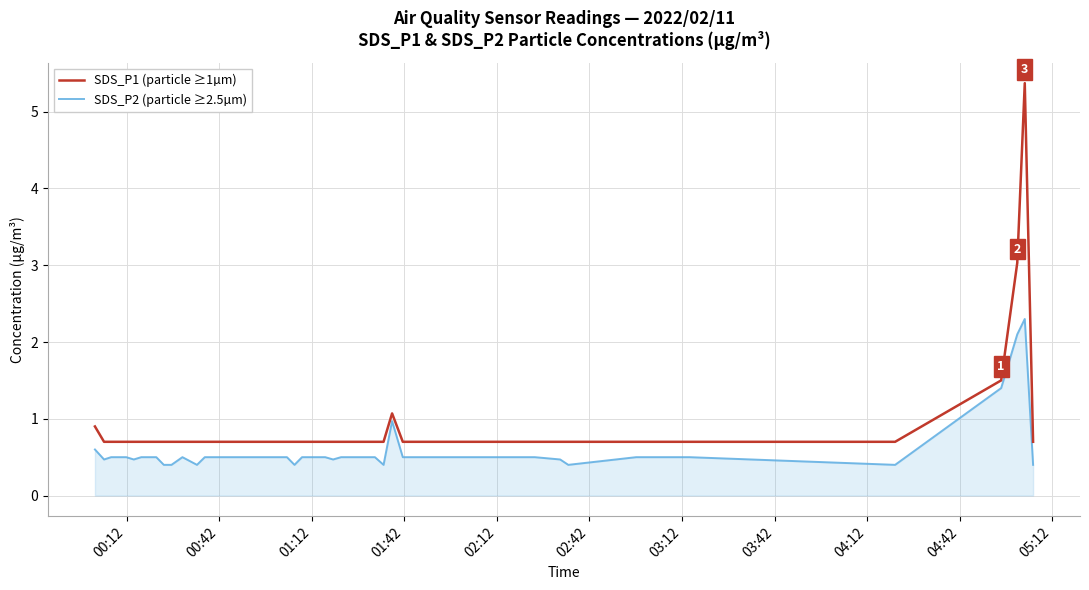

What is the maximum value shown in the chart?

5.4